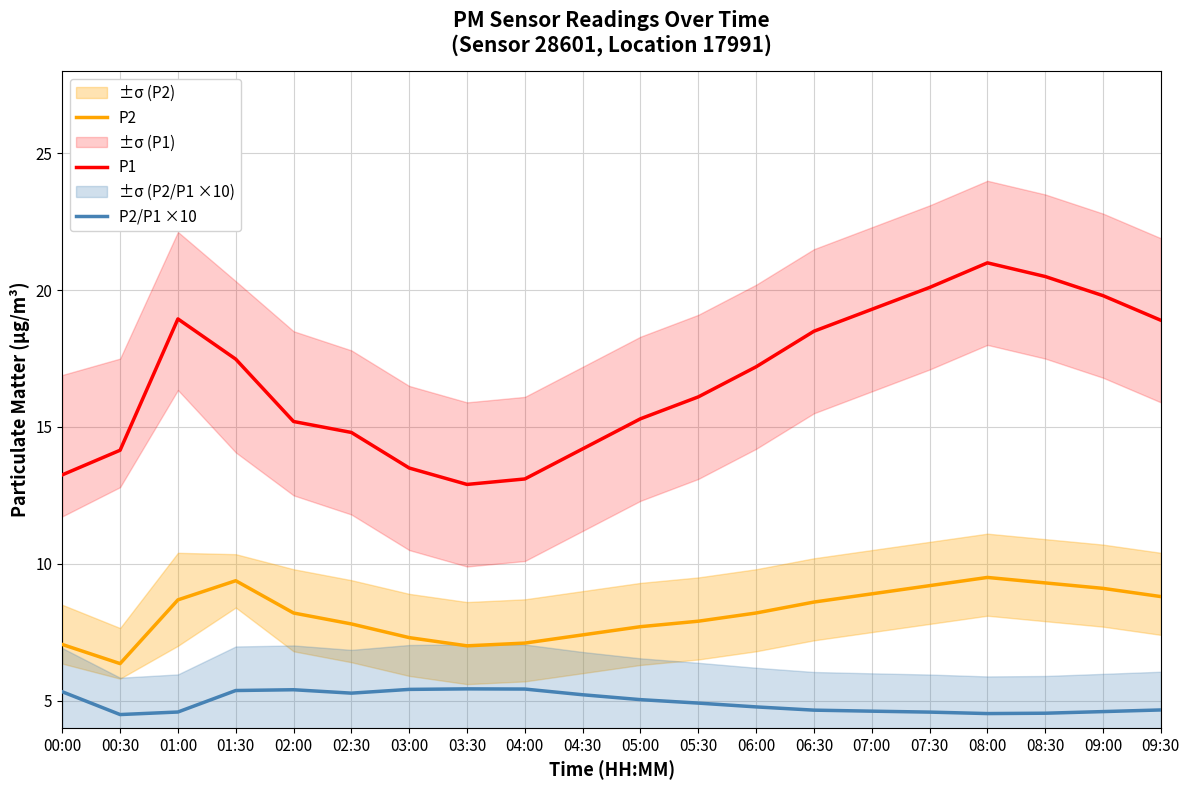

What is the approximate value of P2 at 04:30?

7.4